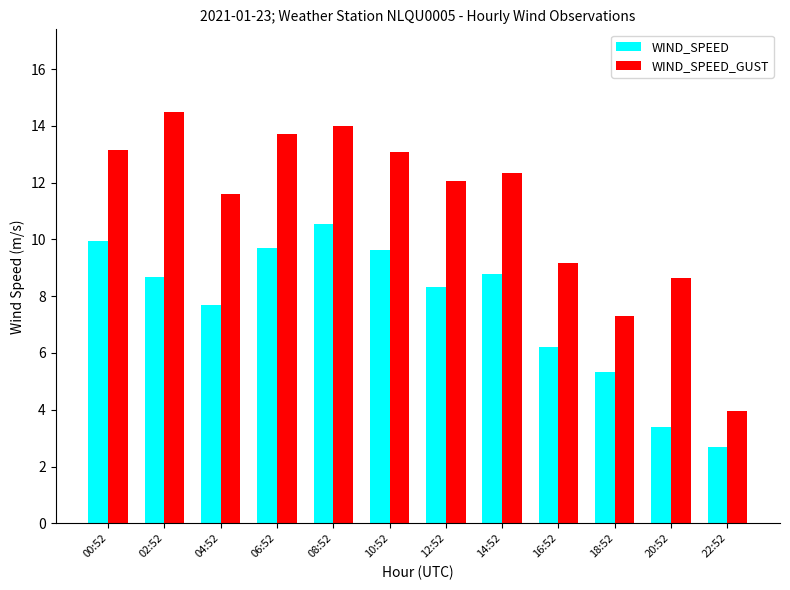

What is the spread (max minus min) of values at 16:52?

2.9